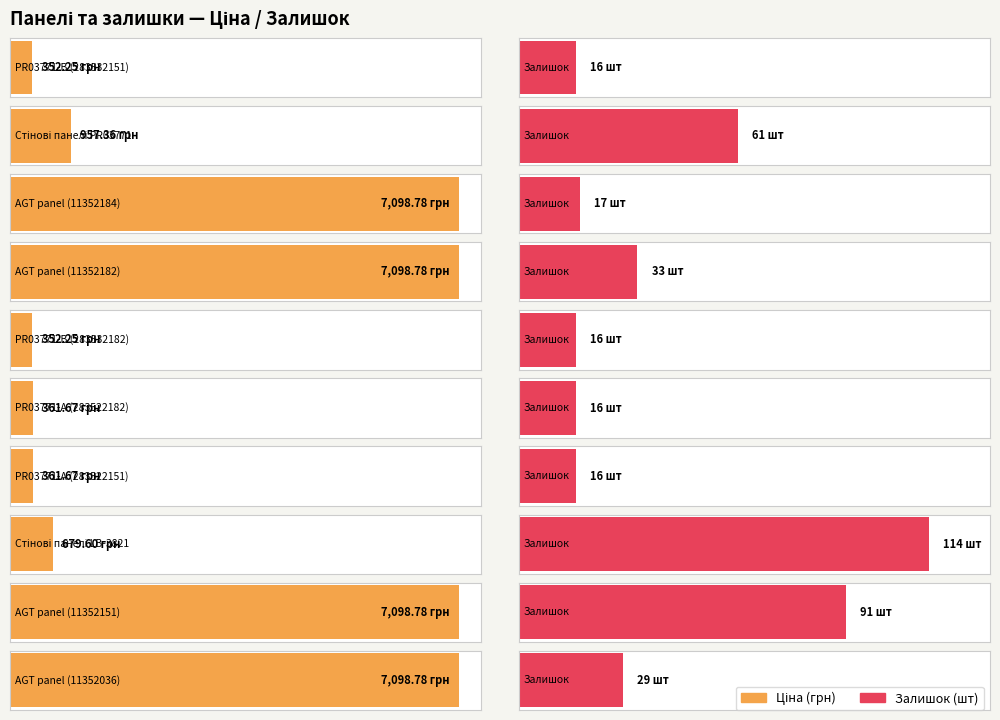

At which label is Ціна closest to 3725?

Стінові панелі PR03771